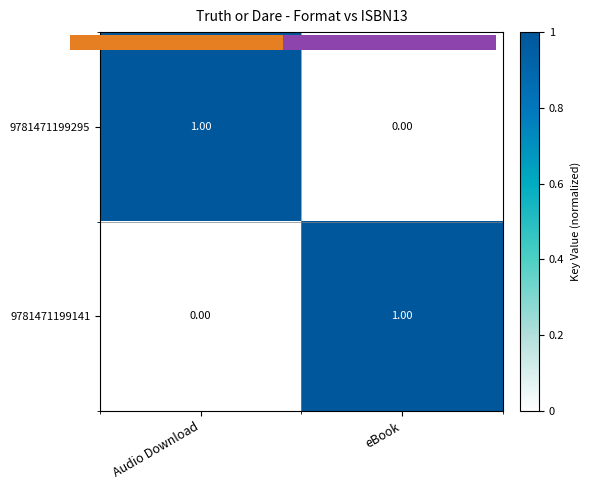

List the labels in order of 9781471199141 value, smallest first.

Audio Download, eBook